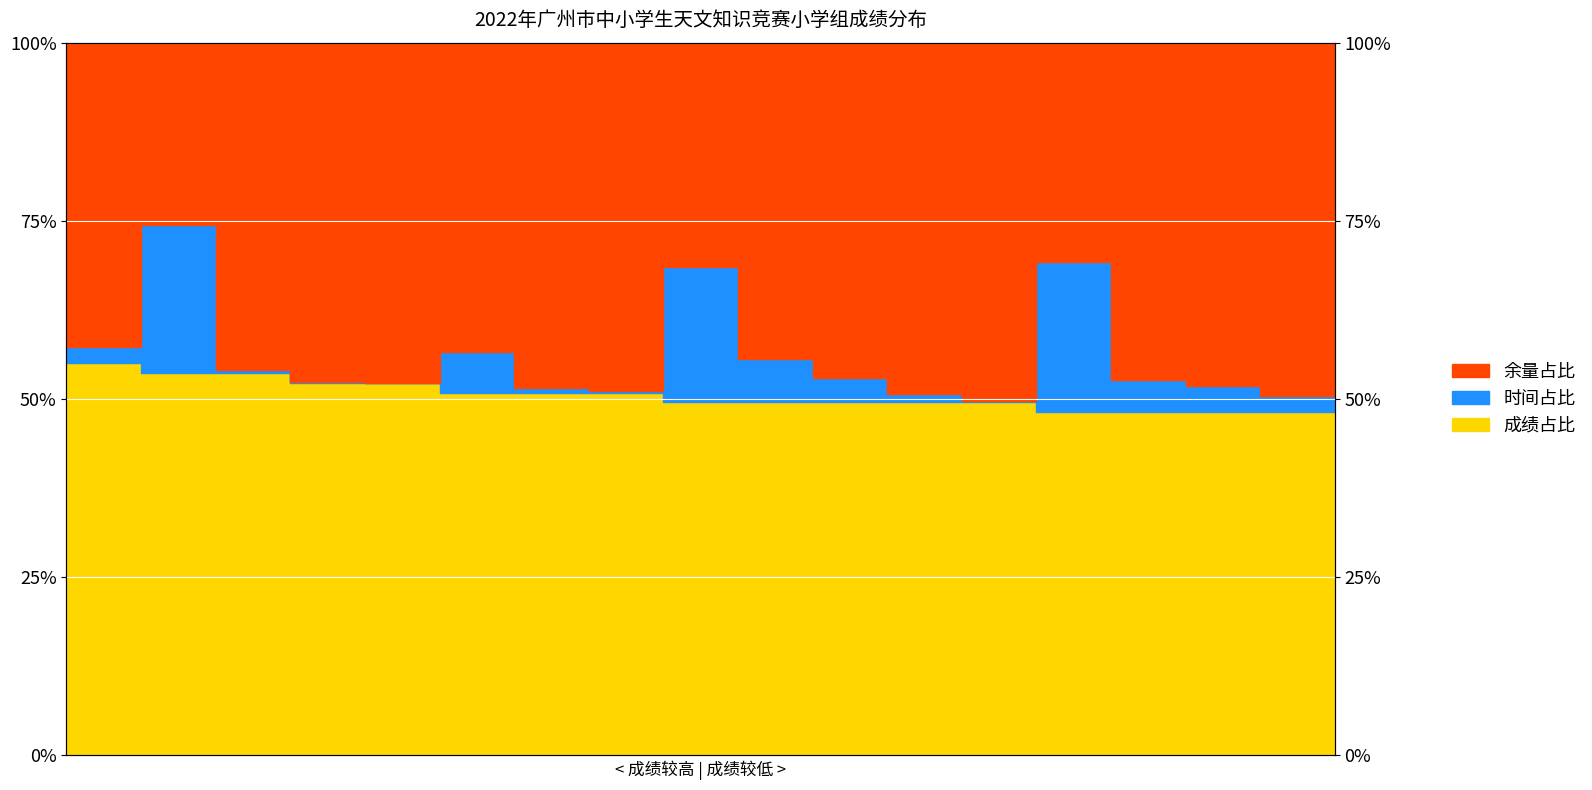

True or false: the data has more than 2 interior local peaks.

False